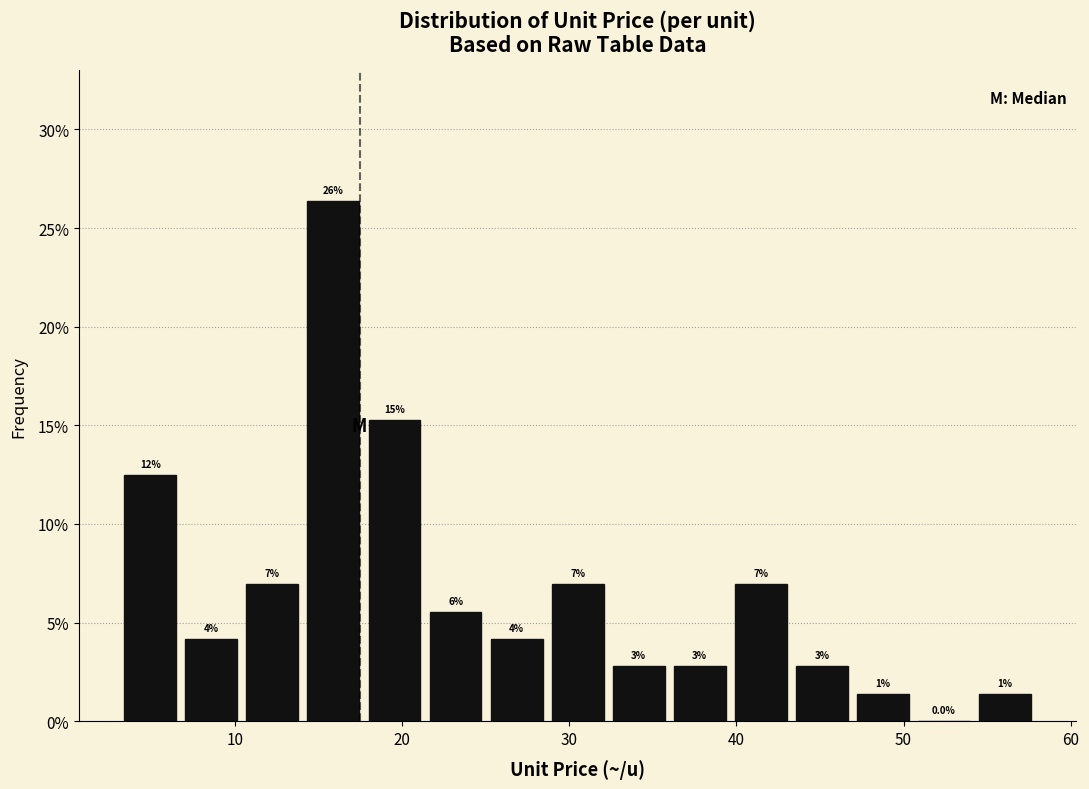

Around what value on the x-axis is the tallest bar? Give the approximate position of its centre, as read against the axis.

16